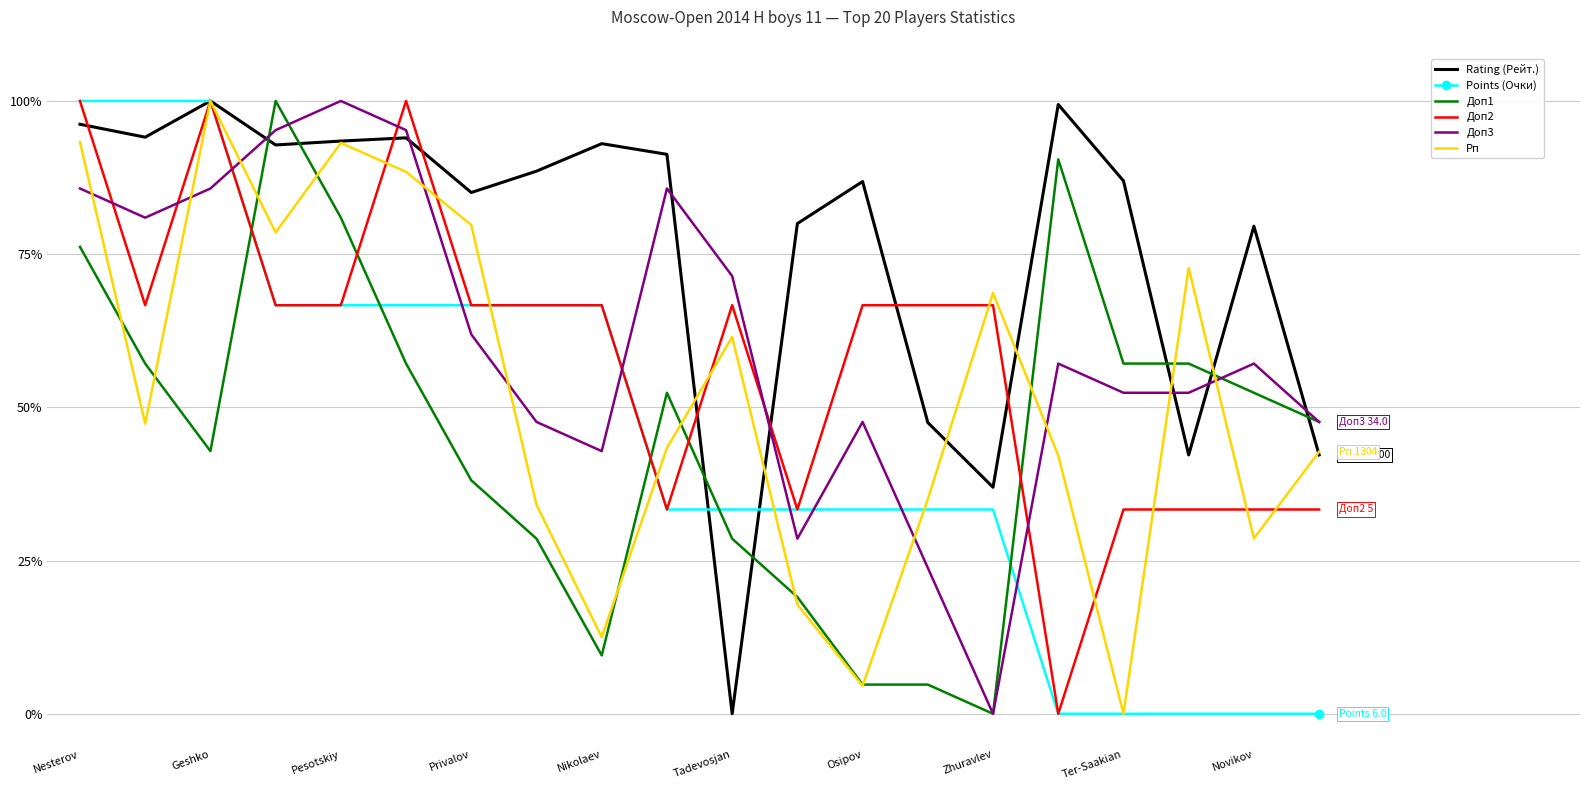

How many distinct data groups are displayed?

6